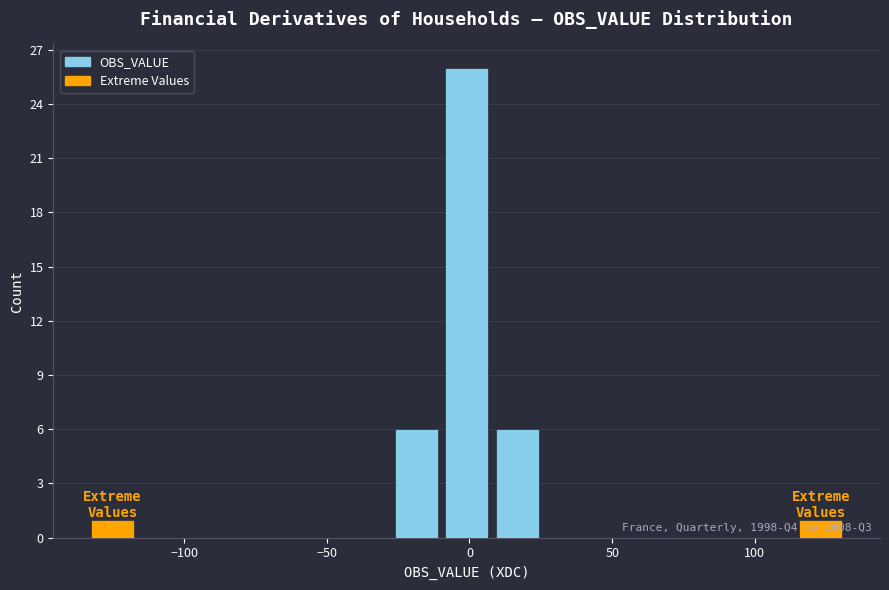

Read against the x-axis, roughly where is the centre of the tallest bar?

0